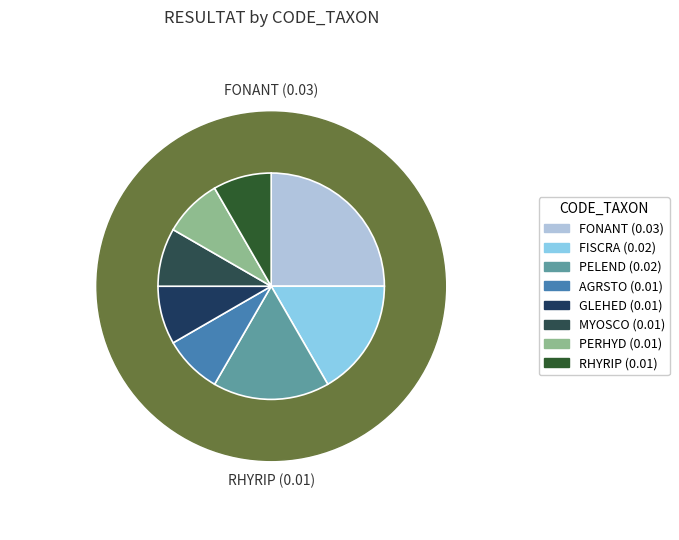

How many slices are in this pie chart?

8